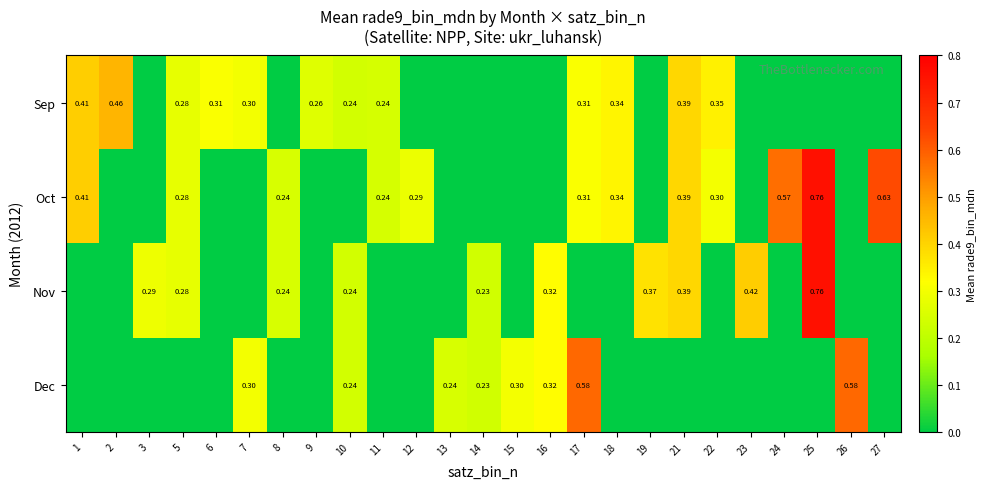

Is the value of Dec at 7 greater than the value of Nov at 25?

No